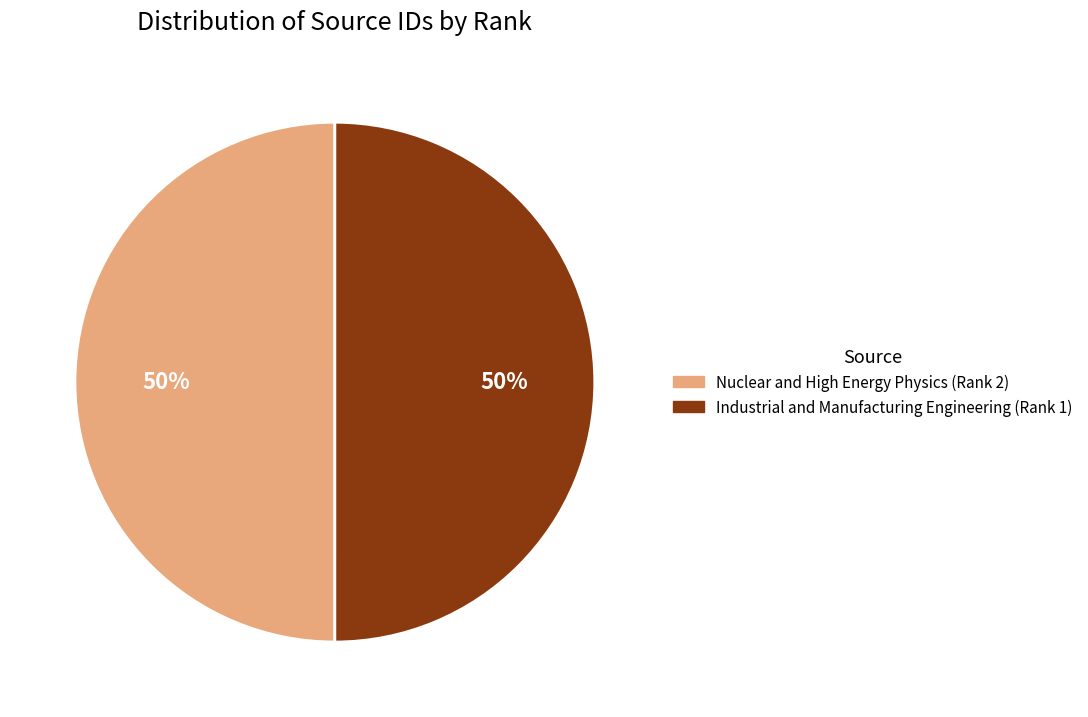

The Nuclear and High Energy Physics (Rank 2) slice represents 50% of the pie. True or false?

True